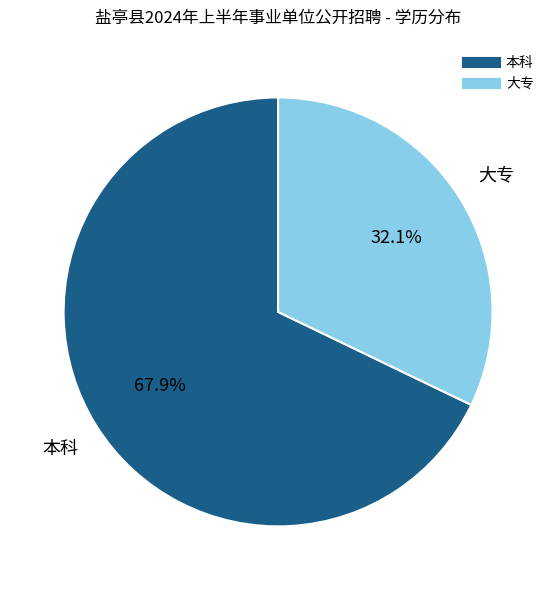

What is the ratio of the value at 大专 to the value at 本科?

0.5